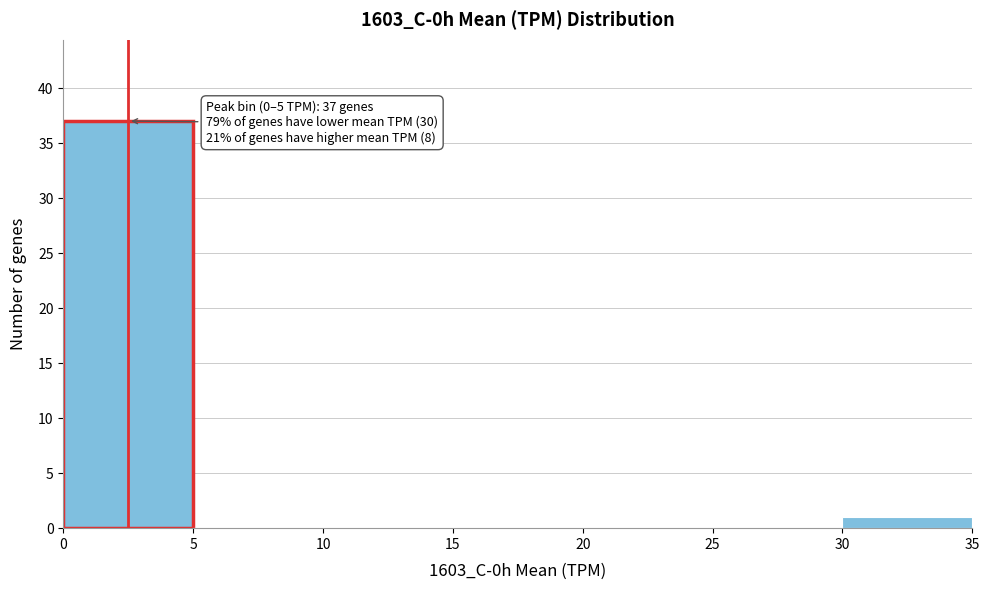

Over which range of the x-axis is the bar tallest?

0 to 5